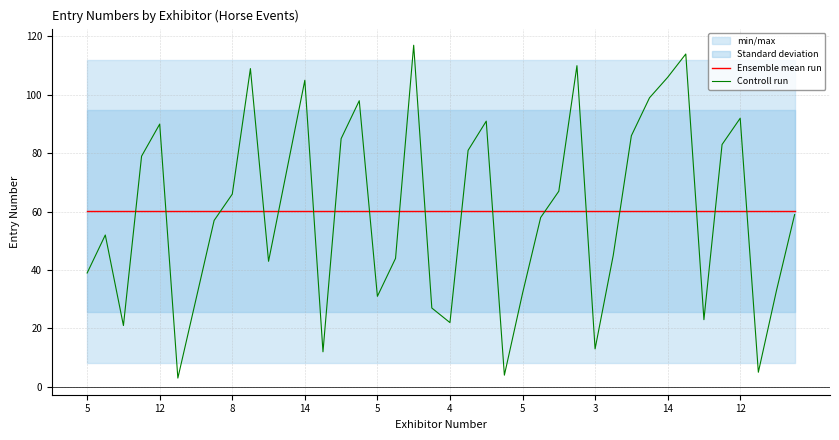

At which category is the sum across all series the highest?

18